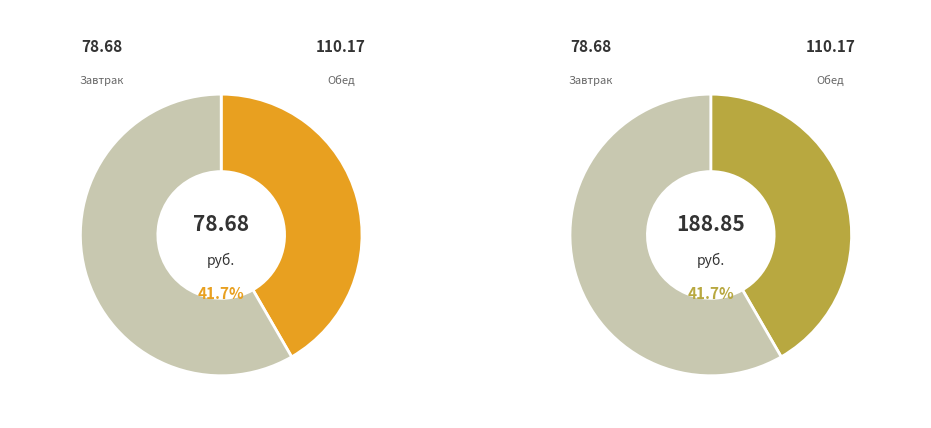

To the nearest percent, what is the difference between the largest and smallest slice percentages?

17%